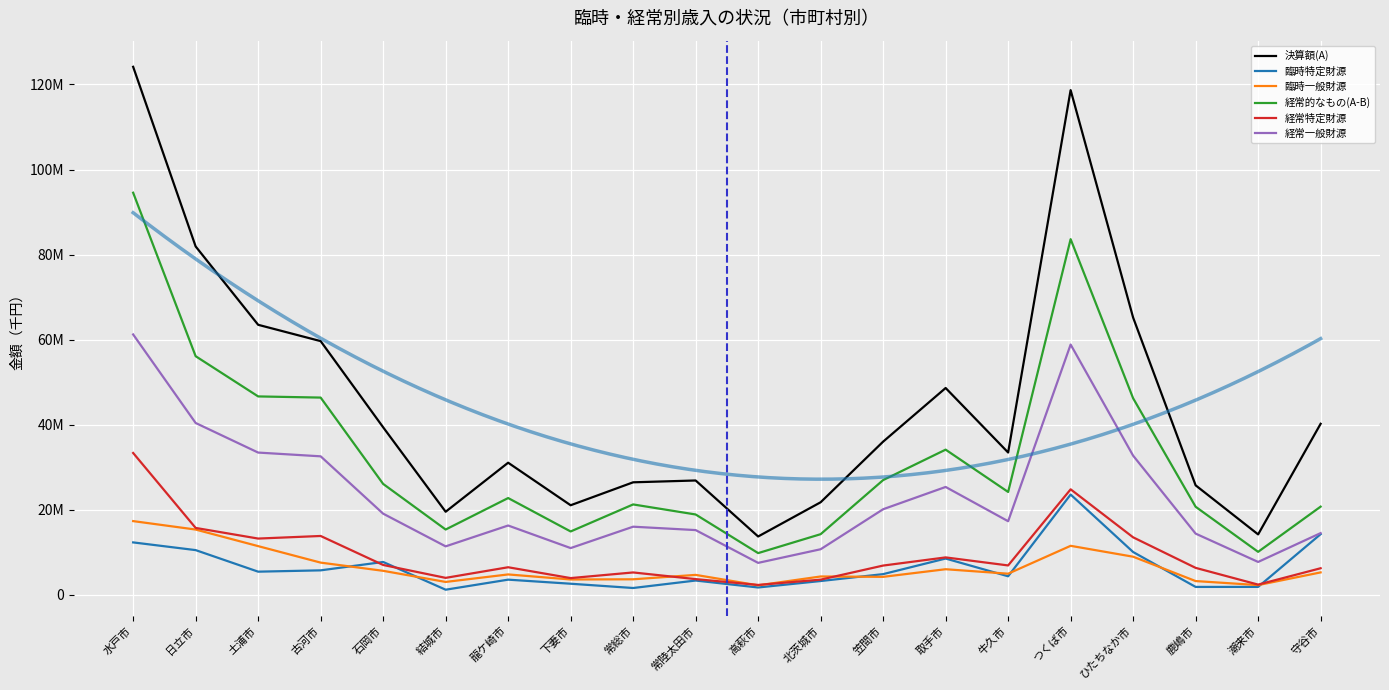

Reading left to right, transcribe all the data shown in this chart.

決算額(A): 124150711	81904505	63478433	59637335	39375529	19512243	31043983	21039706	26434837	26863926	13692284	21742728	36000799	48613965	33445031	118668733	65173789	25724581	14183480	40198899
臨時特定財源: 12302065	10489084	5419084	5729505	7699821	1177171	3541042	2583882	1577936	3334448	1700926	3217163	4841600	8504717	4335470	23553607	10038973	1831638	1838564	14239229
臨時一般財源: 17311009	15324124	11425574	7547968	5620185	3004369	4770053	3580638	3625609	4661270	2206418	4288983	4201678	5993239	4942999	11498394	8938335	3209329	2262291	5247549
経常的なもの(A-B): 94537637	56091297	46633775	46359862	26055523	15330703	22732888	14875186	21231292	18868208	9784940	14236582	26957521	34116009	24166562	83616732	46196481	20683614	10082625	20712121
経常特定財源: 33331482	15706774	13205085	13813639	6994545	3960168	6458833	3907645	5236297	3669511	2297167	3543258	6855081	8774103	6884287	24785861	13494229	6314002	2375874	6225477
経常一般財源: 61206155	40384523	33428690	32546223	19060978	11370535	16274055	10967541	15994995	15198697	7487773	10693324	20102440	25341906	17282275	58830871	32702252	14369612	7706751	14486644